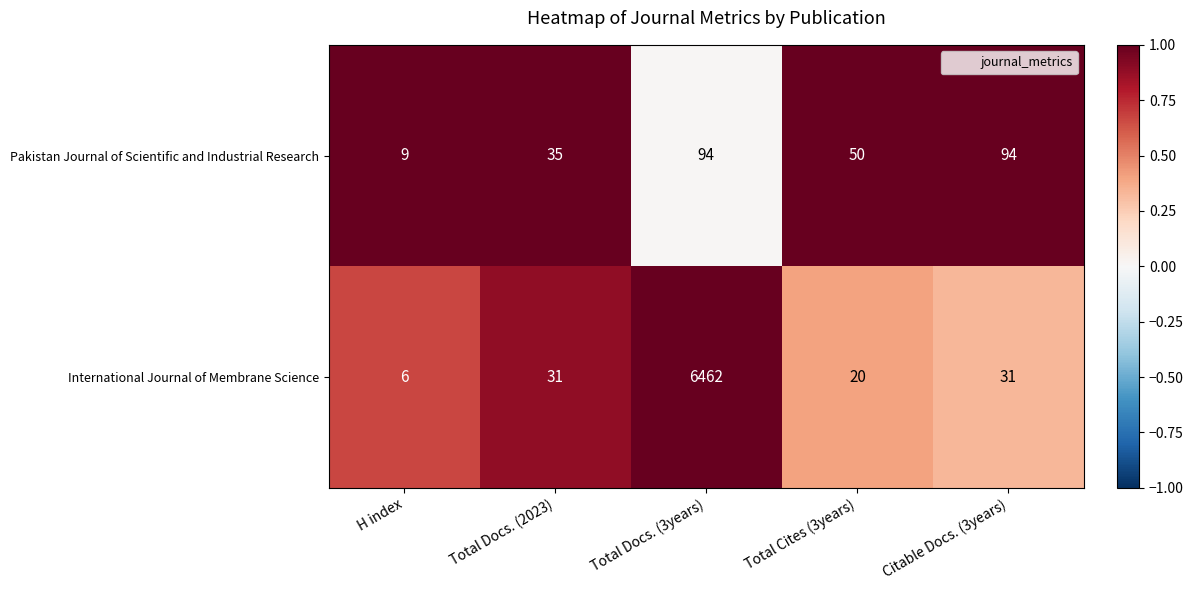

The value of International Journal of Membrane Science at Total Docs. (2023) is 31. True or false?

True